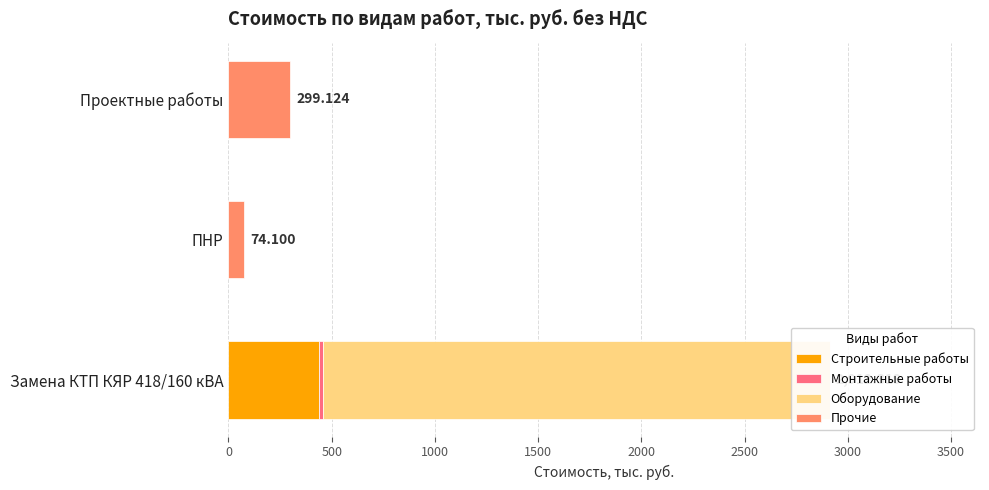

How many data points in Оборудование are above 0?

1